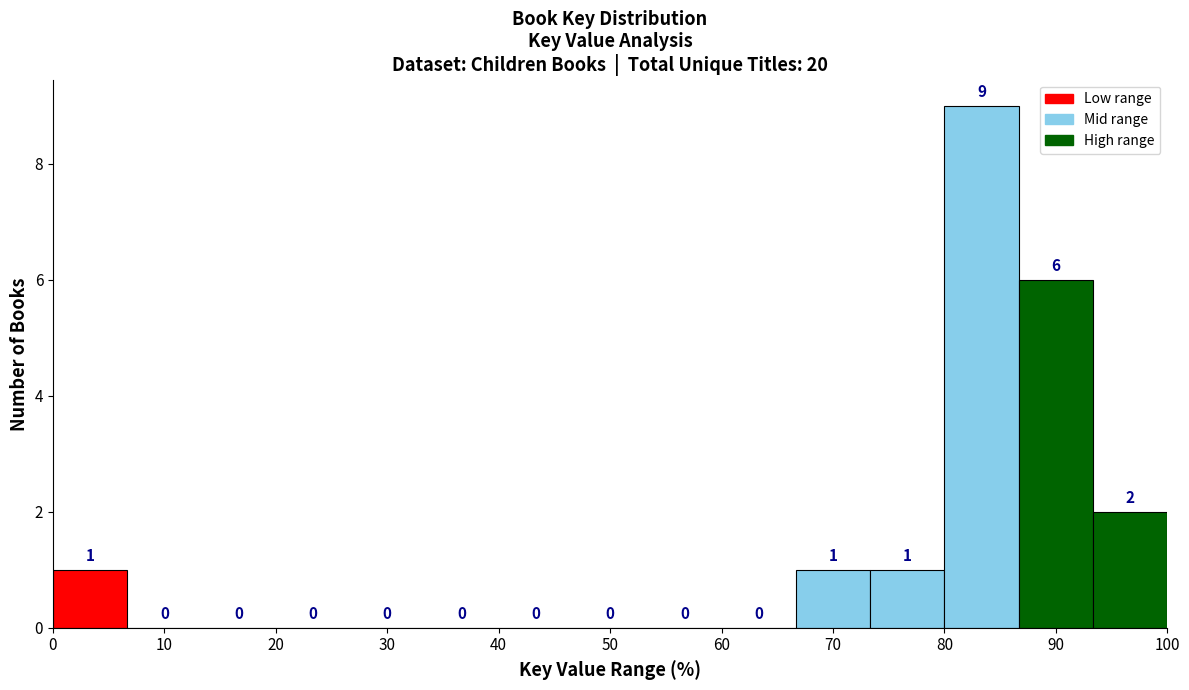

Reading left to right, list every bar in this chart as the range it spans on the x-axis followed by its height. The bar edges are not printed on the chart, so give them approximately, as read against the axis.

0 to 7: 1
7 to 13: 0
13 to 20: 0
20 to 27: 0
27 to 33: 0
33 to 40: 0
40 to 47: 0
47 to 53: 0
53 to 60: 0
60 to 67: 0
67 to 73: 1
73 to 80: 1
80 to 87: 9
87 to 93: 6
93 to 100: 2